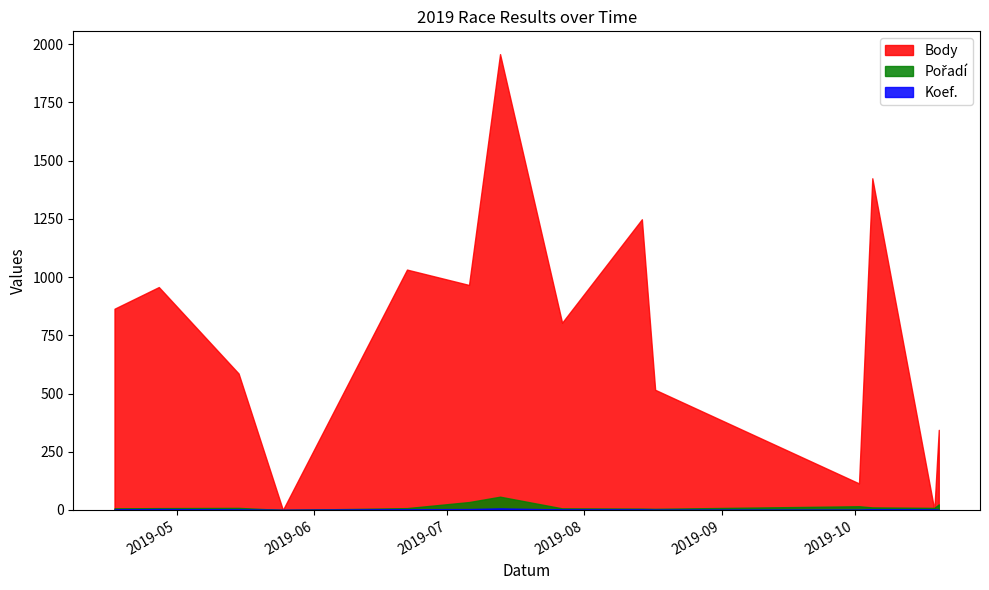

What are all the series names shown in the legend?

Body, Koef., Pořadí